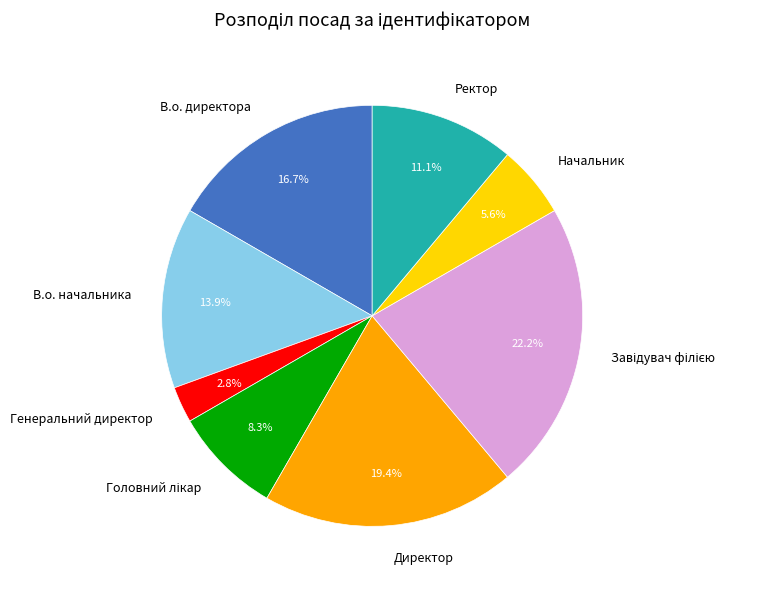

Does any single category account for the majority?

No